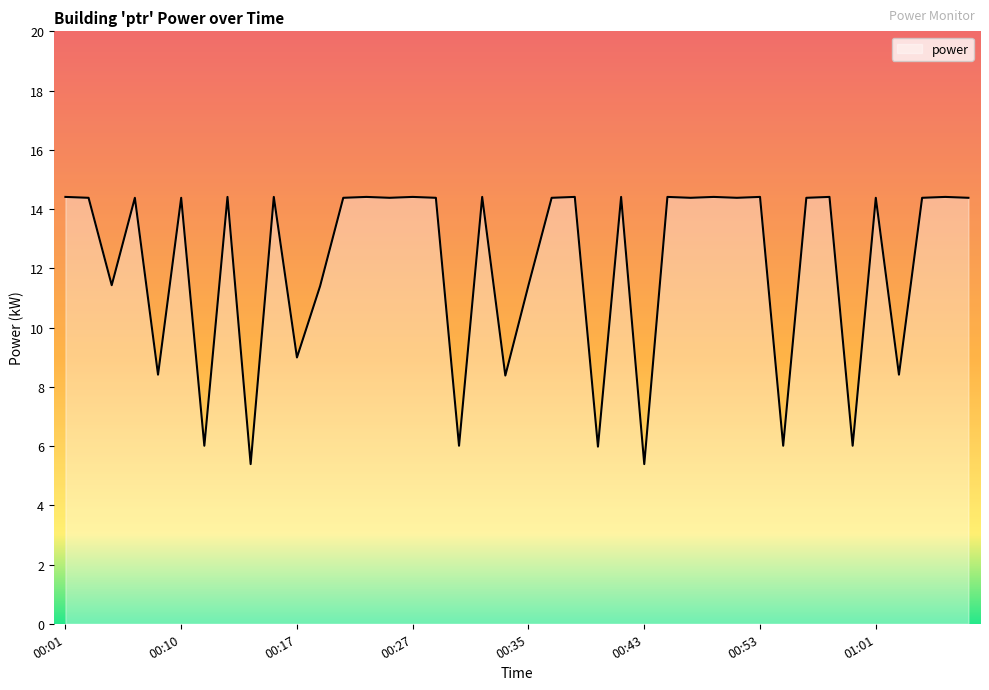

What is the difference between the maximum and minimum values?

9.0